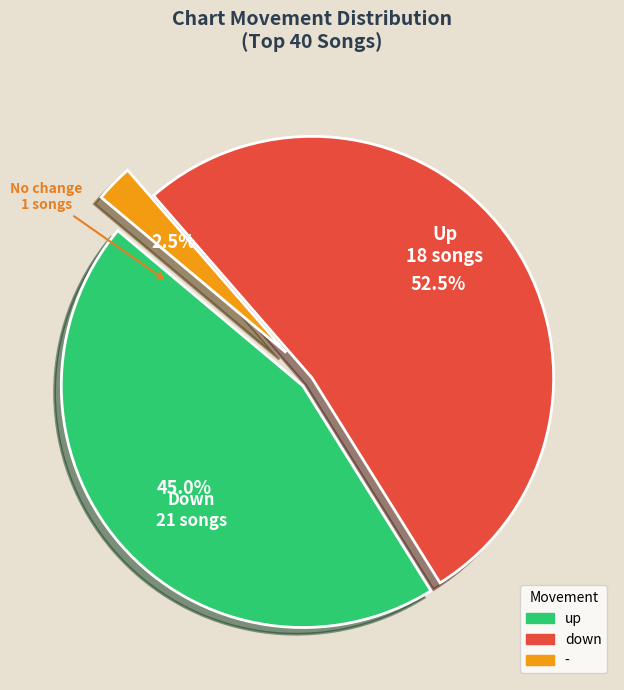

Count the number of slices in the pie.

3